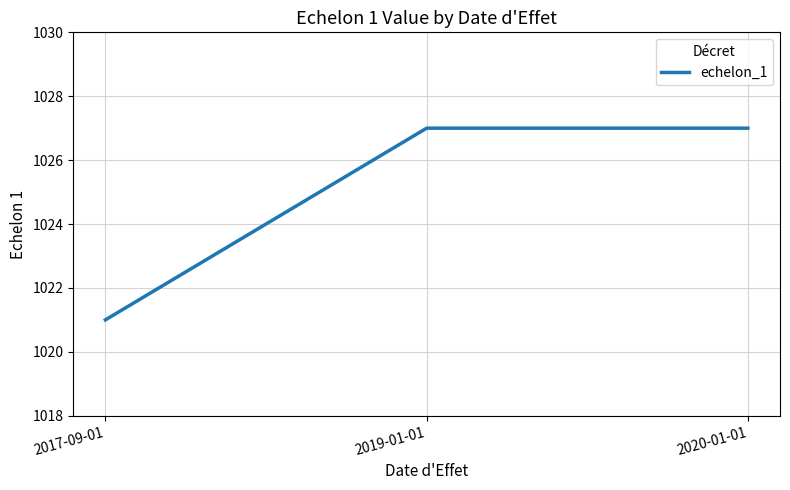

What is the maximum value shown in the chart?

1027